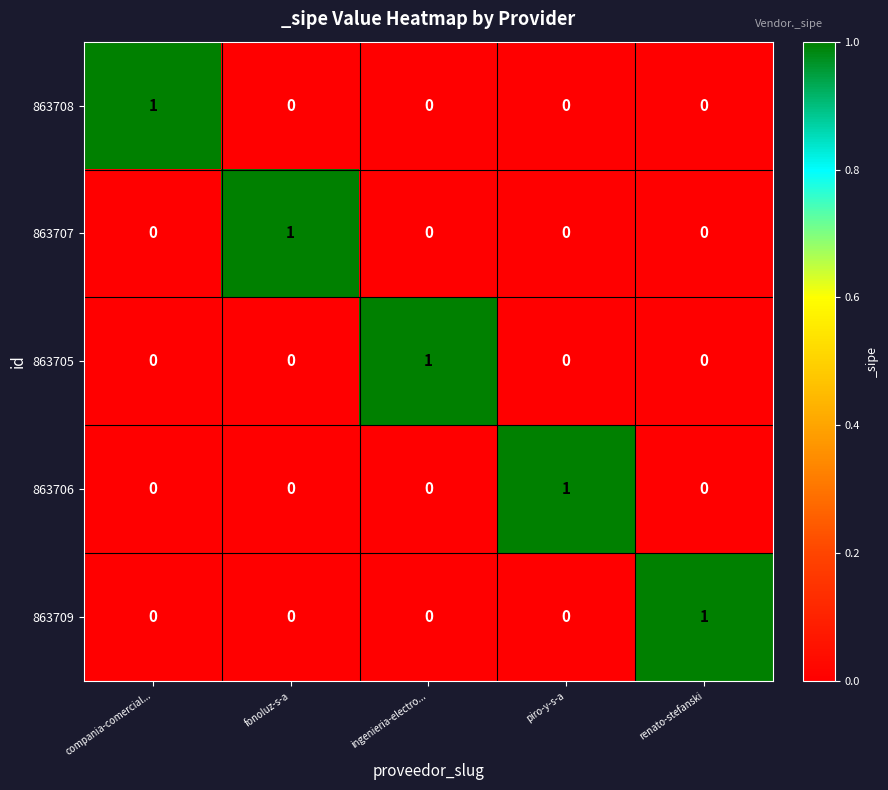

The value of 863706 at ingenieria-electro... is 0. True or false?

True